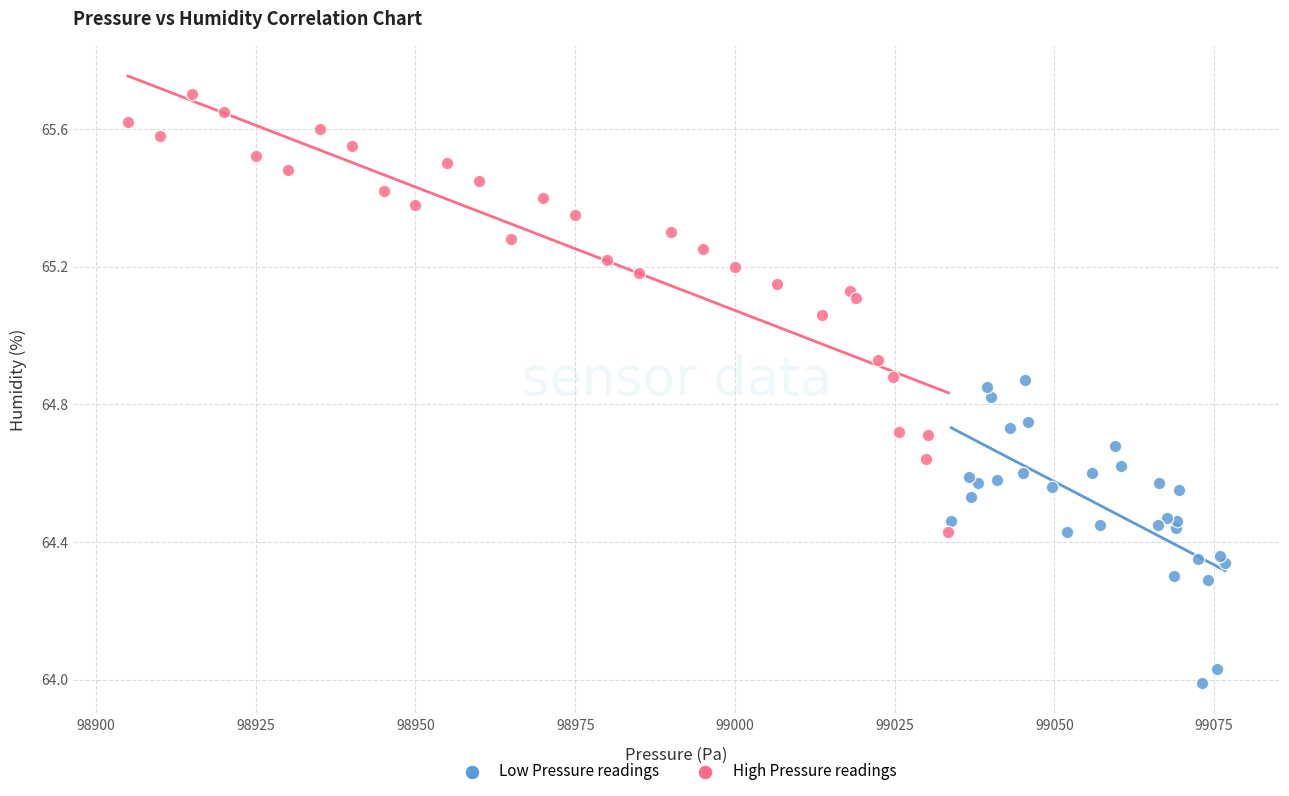

Which series has the widest spread of Y values?

High Pressure readings